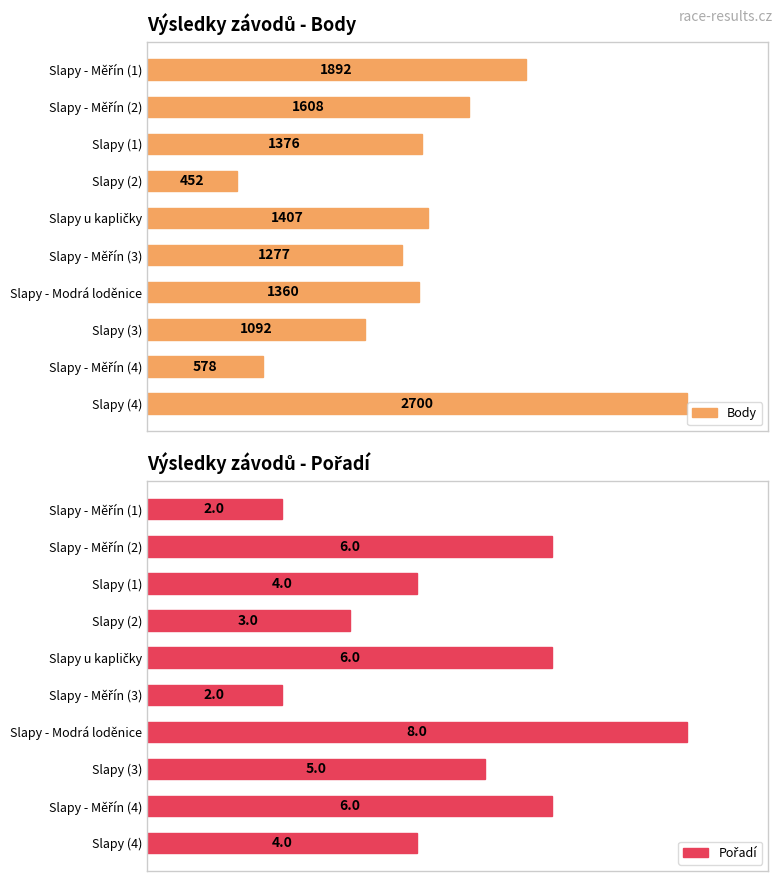

Which series has the largest total across all categories?

Pořadí